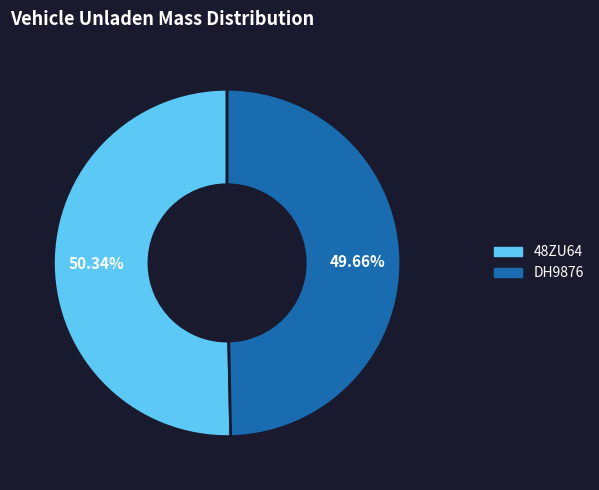

Is it true that DH9876 is 64% of the pie?

False